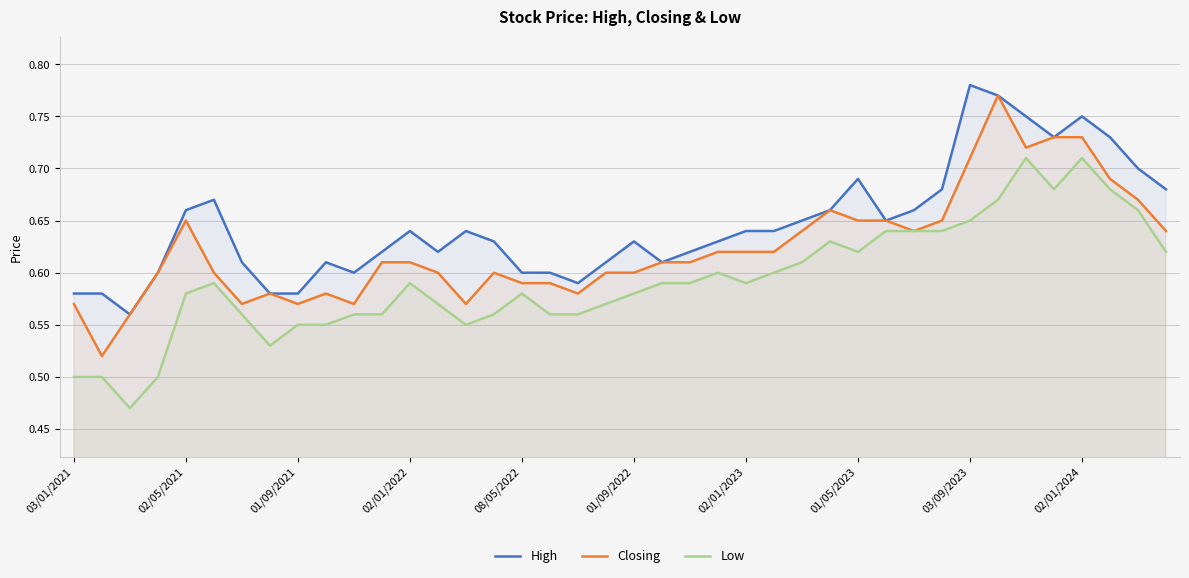

At 03/09/2023, list the series in order from largest to smallest.

High, Closing, Low